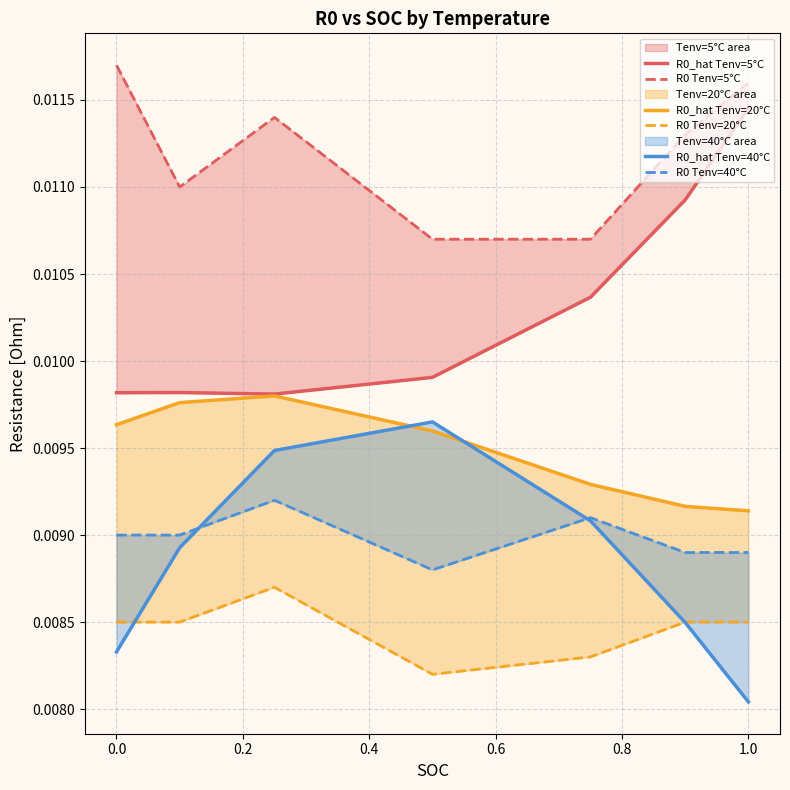

How many interior local peaks does the R0_hat Tenv=20°C series have?

1